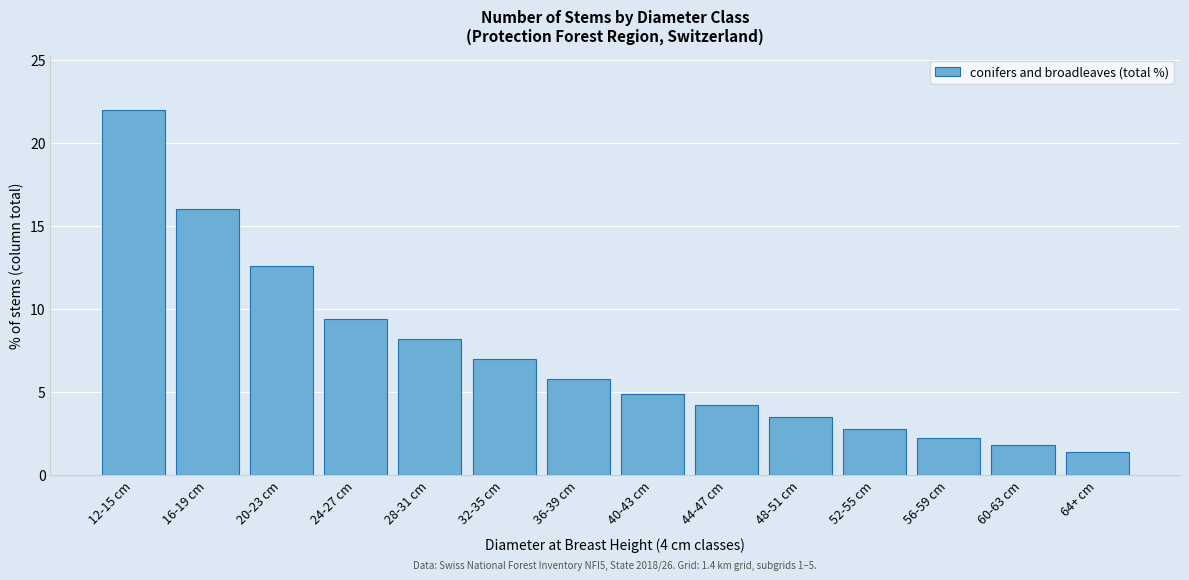

Reading left to right, list all the values displayed in this chart.

12-15 cm=22.0	16-19 cm=16.0	20-23 cm=12.6	24-27 cm=9.4	28-31 cm=8.2	32-35 cm=7.0	36-39 cm=5.8	40-43 cm=4.9	44-47 cm=4.2	48-51 cm=3.5	52-55 cm=2.8	56-59 cm=2.2	60-63 cm=1.8	64+ cm=1.4